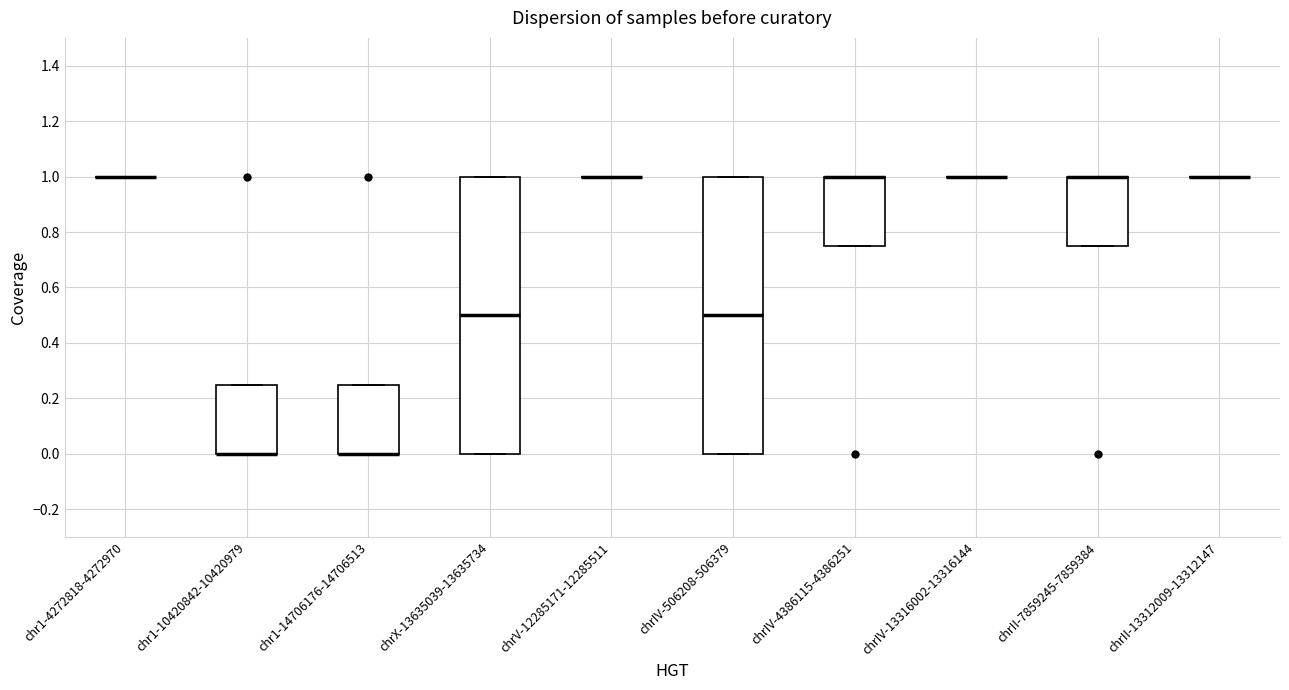

Reading left to right, read every box against the y-axis: the position of its median line, the range the box covers, and the ends of its whiskers. The values are not printed on the chart, so give them approximately, as read against the axis.

chr1-4272818-4272970: box collapsed to a line at 1.00, whiskers 1.00 to 1.00
chr1-10420842-10420979: median 0.00 (drawn on the box's lower edge), box 0.00 to 0.26, whiskers 0.00 to 0.26
chr1-14706176-14706513: median 0.00 (drawn on the box's lower edge), box 0.00 to 0.26, whiskers 0.00 to 0.26
chrX-13635039-13635734: median 0.50, box 0.00 to 1.00, whiskers 0.00 to 1.00
chrV-12285171-12285511: box collapsed to a line at 1.00, whiskers 1.00 to 1.00
chrIV-506208-506379: median 0.50, box 0.00 to 1.00, whiskers 0.00 to 1.00
chrIV-4386115-4386251: median 1.00 (drawn on the box's upper edge), box 0.76 to 1.00, whiskers 0.76 to 1.00
chrIV-13316002-13316144: box collapsed to a line at 1.00, whiskers 1.00 to 1.00
chrII-7859245-7859384: median 1.00 (drawn on the box's upper edge), box 0.76 to 1.00, whiskers 0.76 to 1.00
chrII-13312009-13312147: box collapsed to a line at 1.00, whiskers 1.00 to 1.00